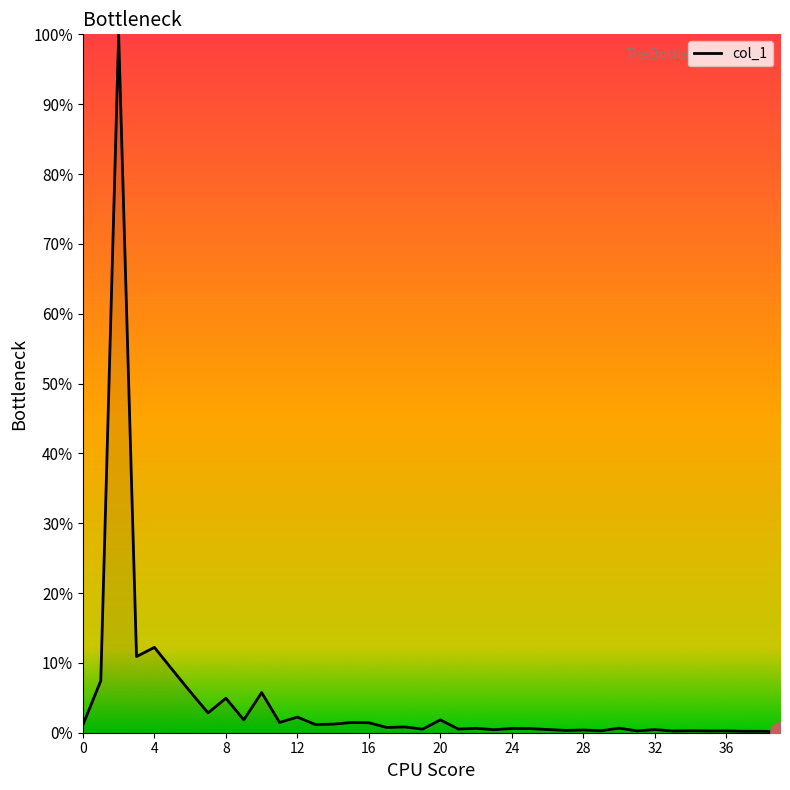

Does the chart have visible grid lines?

No